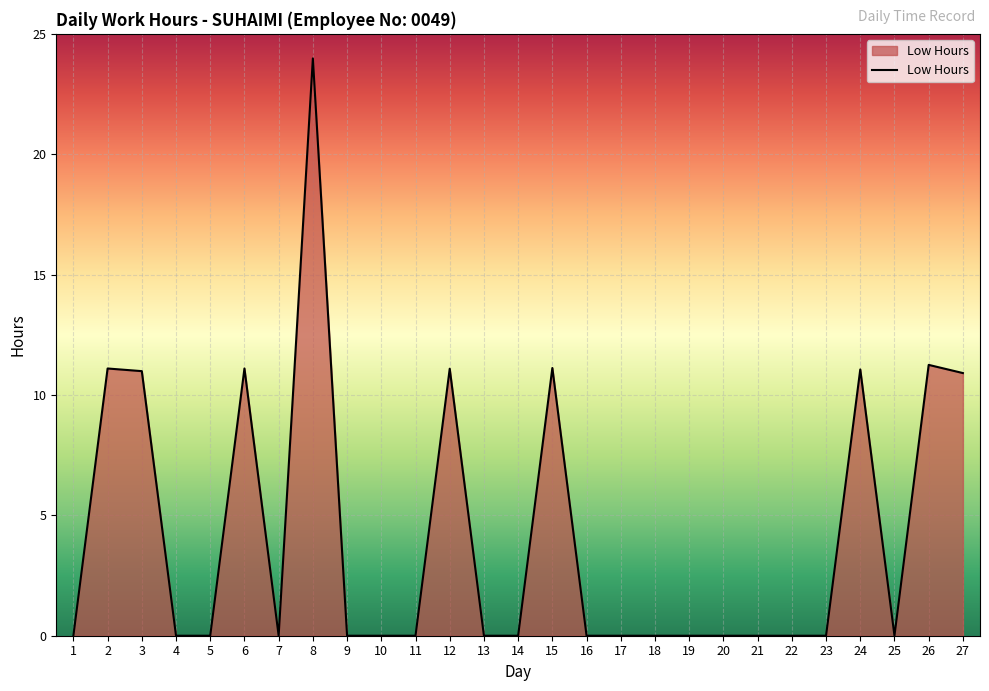

What is the sum of the values at 27 and 11?

10.9